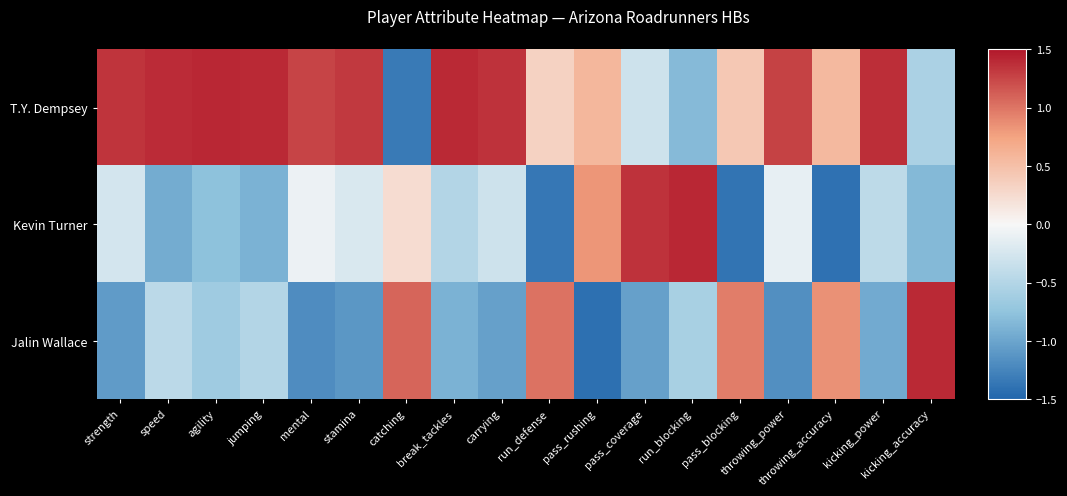

List the series in order of their peak value, lowest first.

Jalin Wallace, Kevin Turner, T.Y. Dempsey